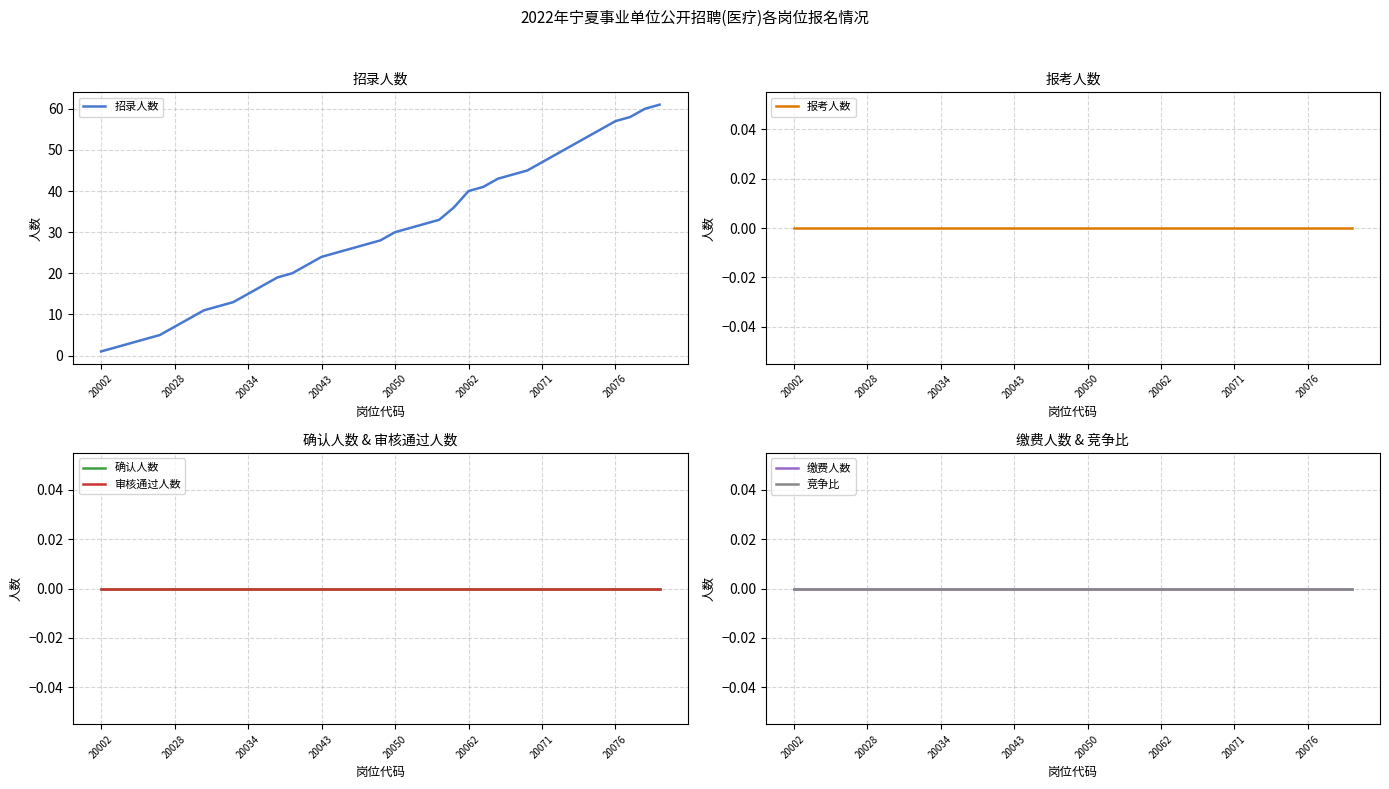

True or false: 招录人数 has a value of 38 at 20043.

False